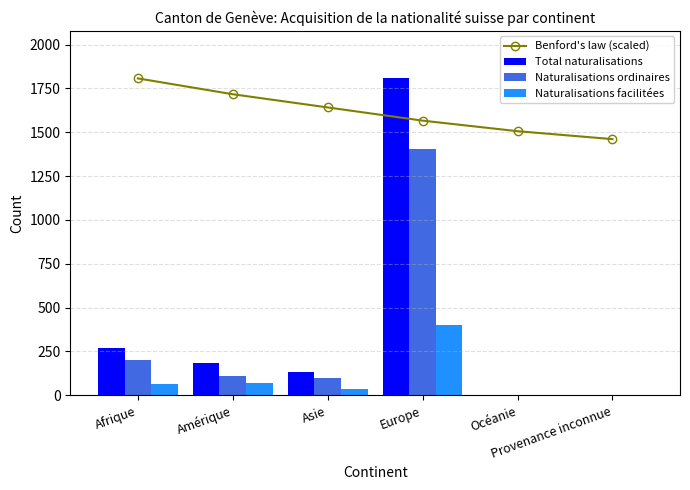

At which label does Total naturalisations first exceed 182?

Afrique